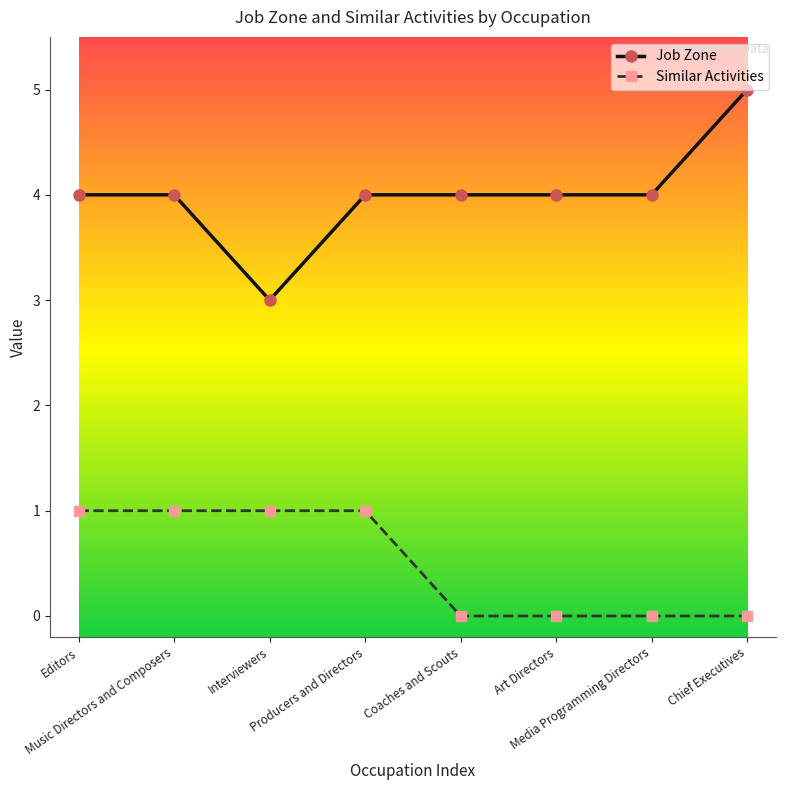

Which series has the largest total across all categories?

Job Zone